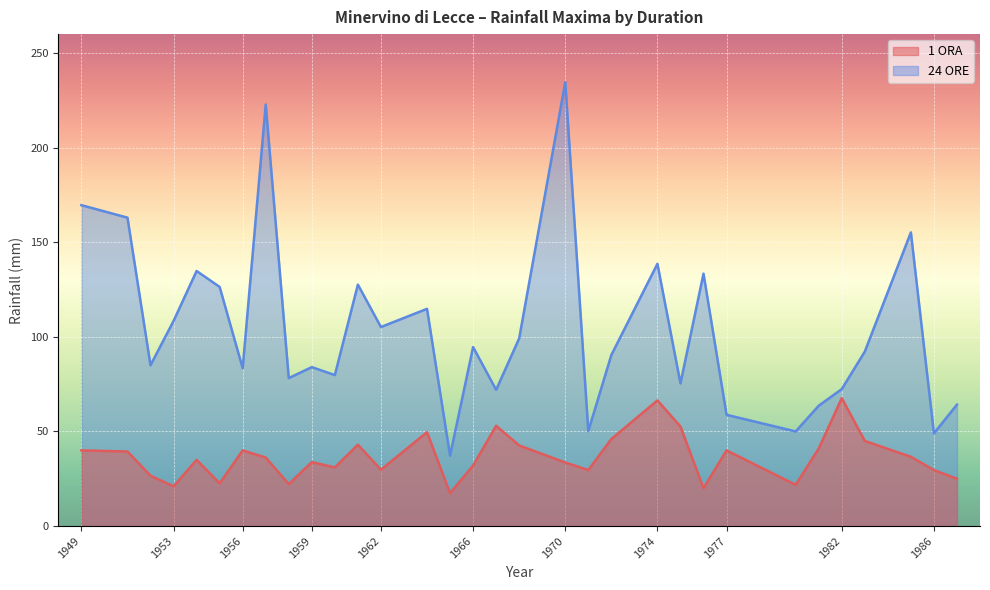

What is the difference between the maximum and second lowest values in the 24 ORE series?

185.6